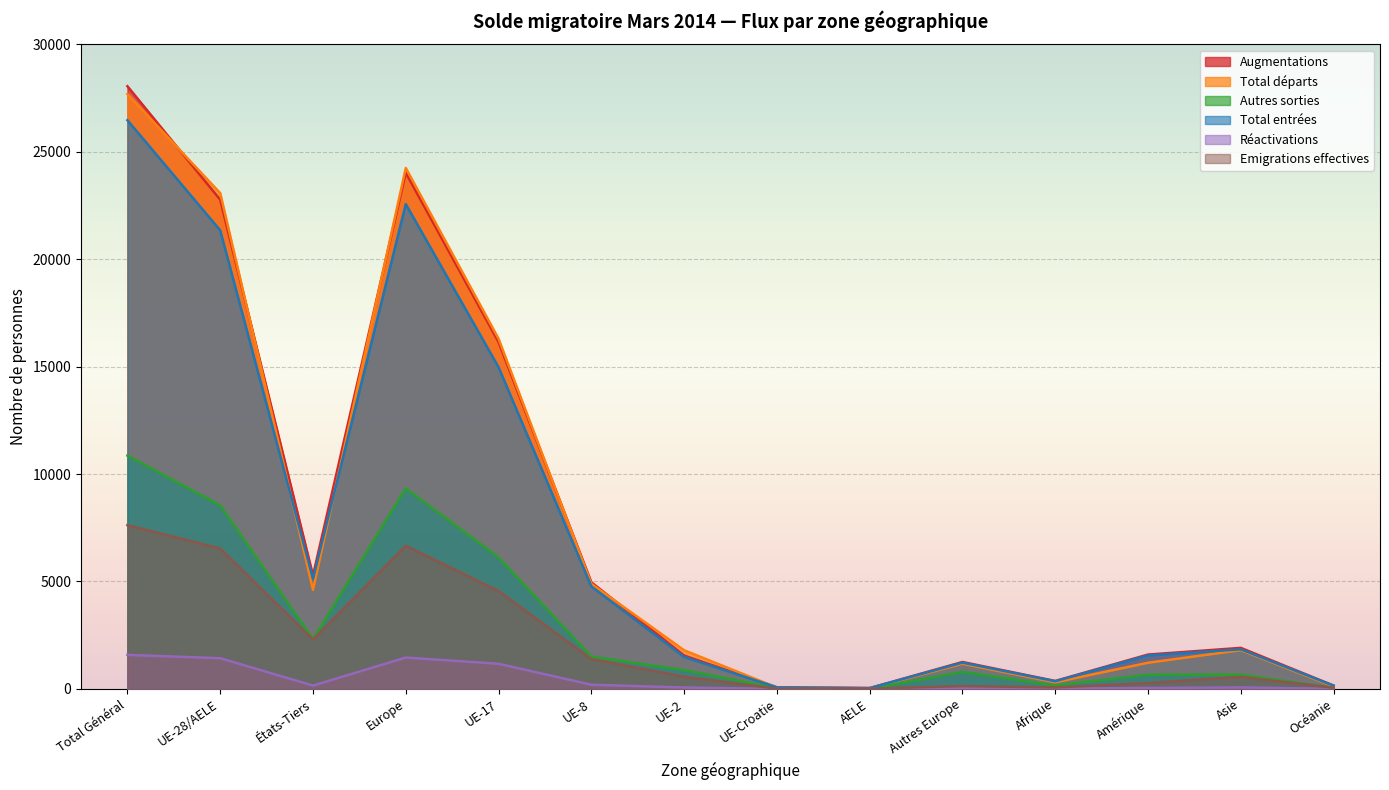

True or false: Emigrations effectives has more than 2 points higher than both neighbors.

True